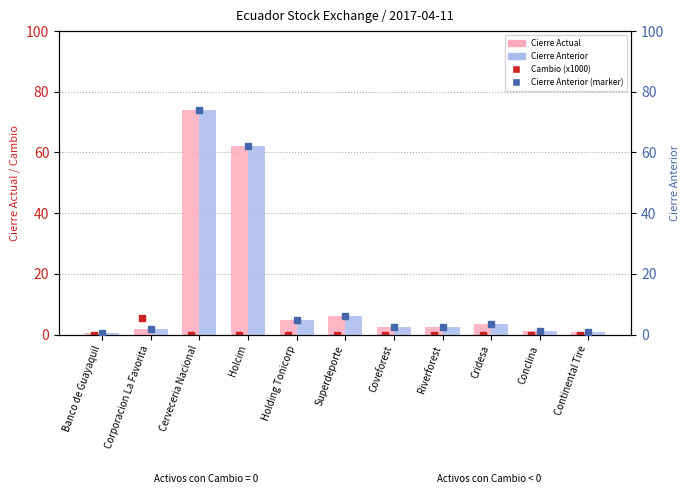

Which series has the largest total across all categories?

Cierre Anterior